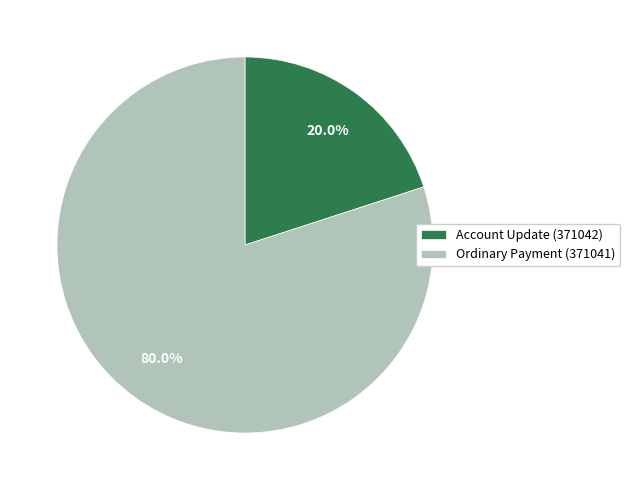

What portion of the pie excludes Account Update (371042)?

80.0%